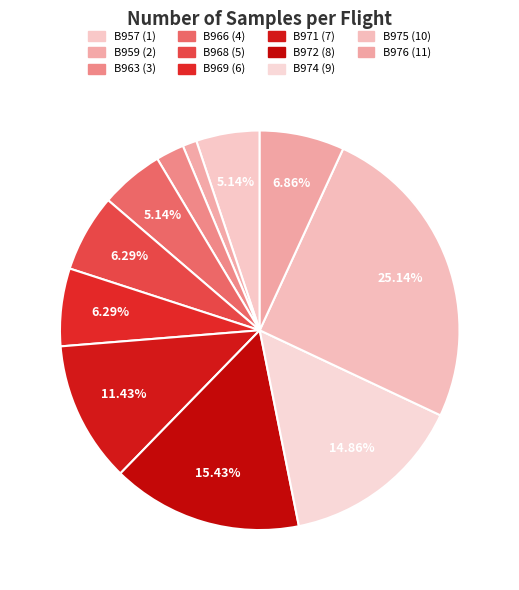

Count the number of slices in the pie.

11